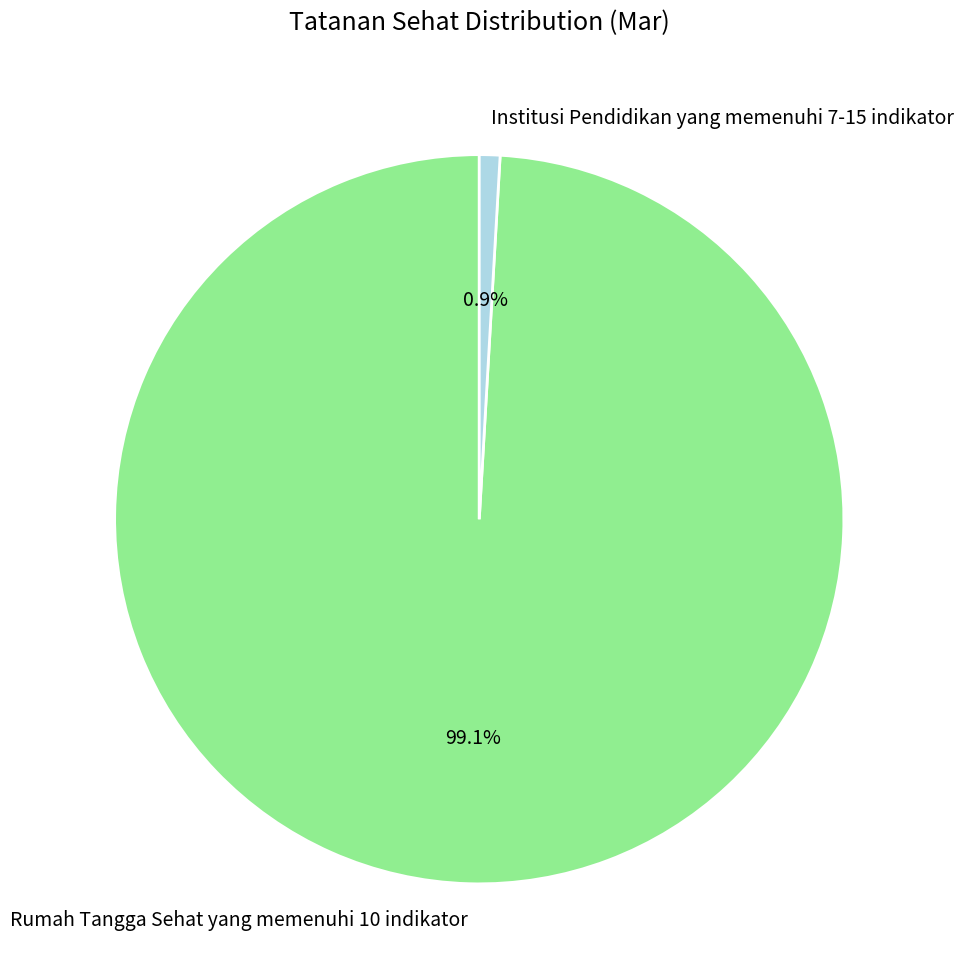

How much of the chart is everything except Rumah Tangga Sehat yang memenuhi 10 indikator?

0.9%